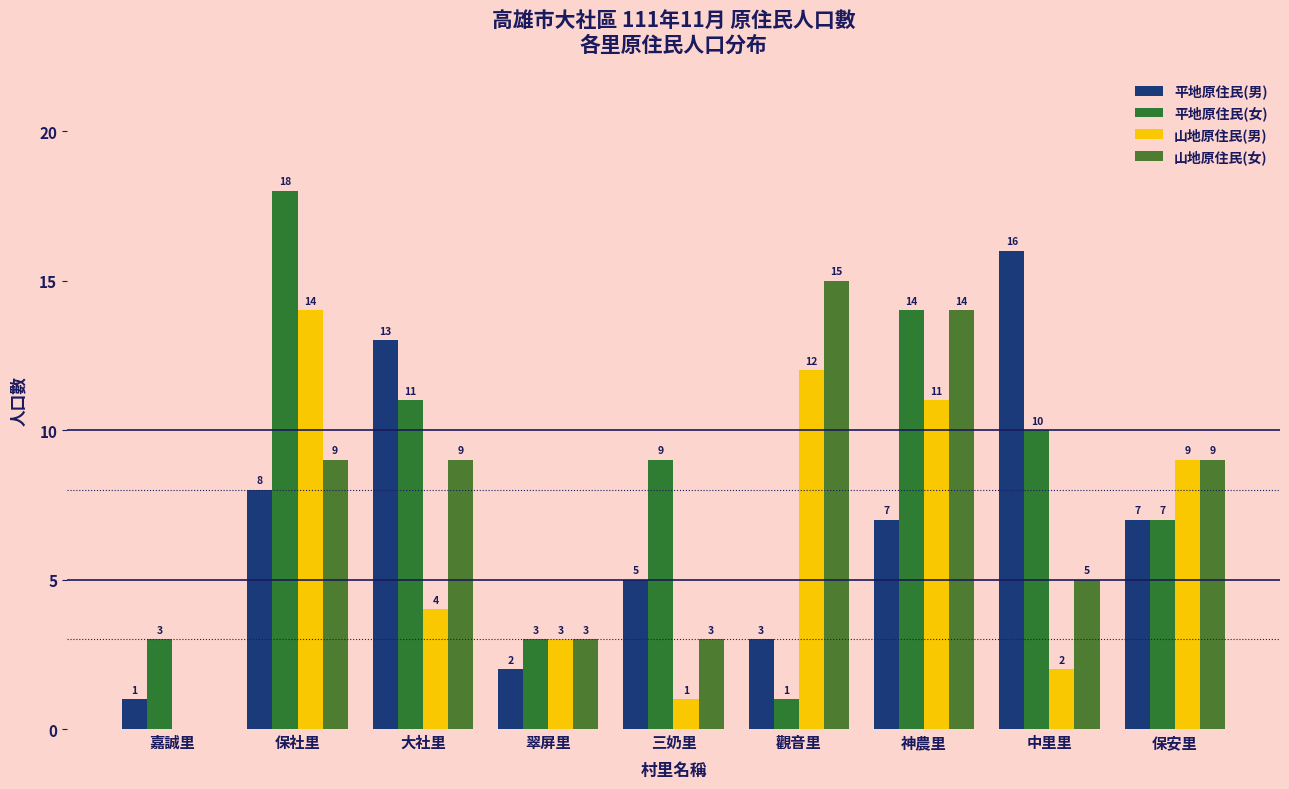

What is the value of the 平地原住民(男) bar at the 3rd from the left?

13